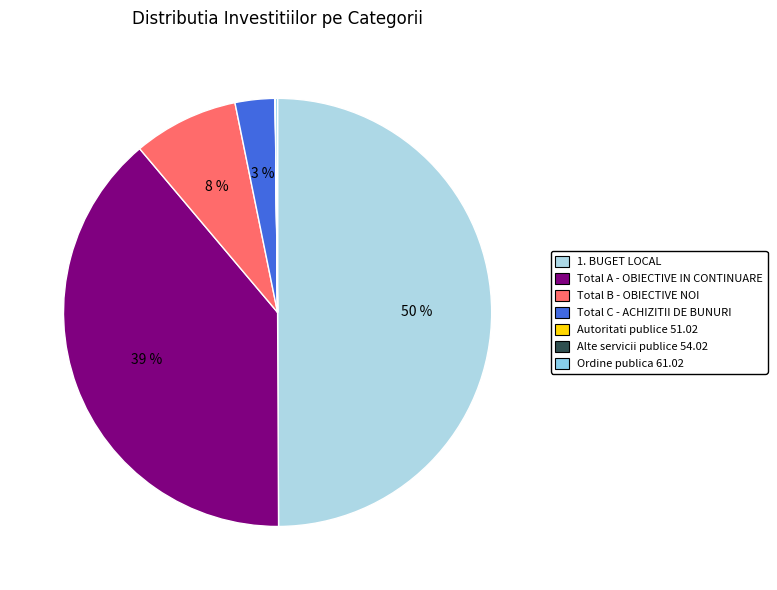

Does Autoritati publice 51.02 account for over 50% of the chart?

No